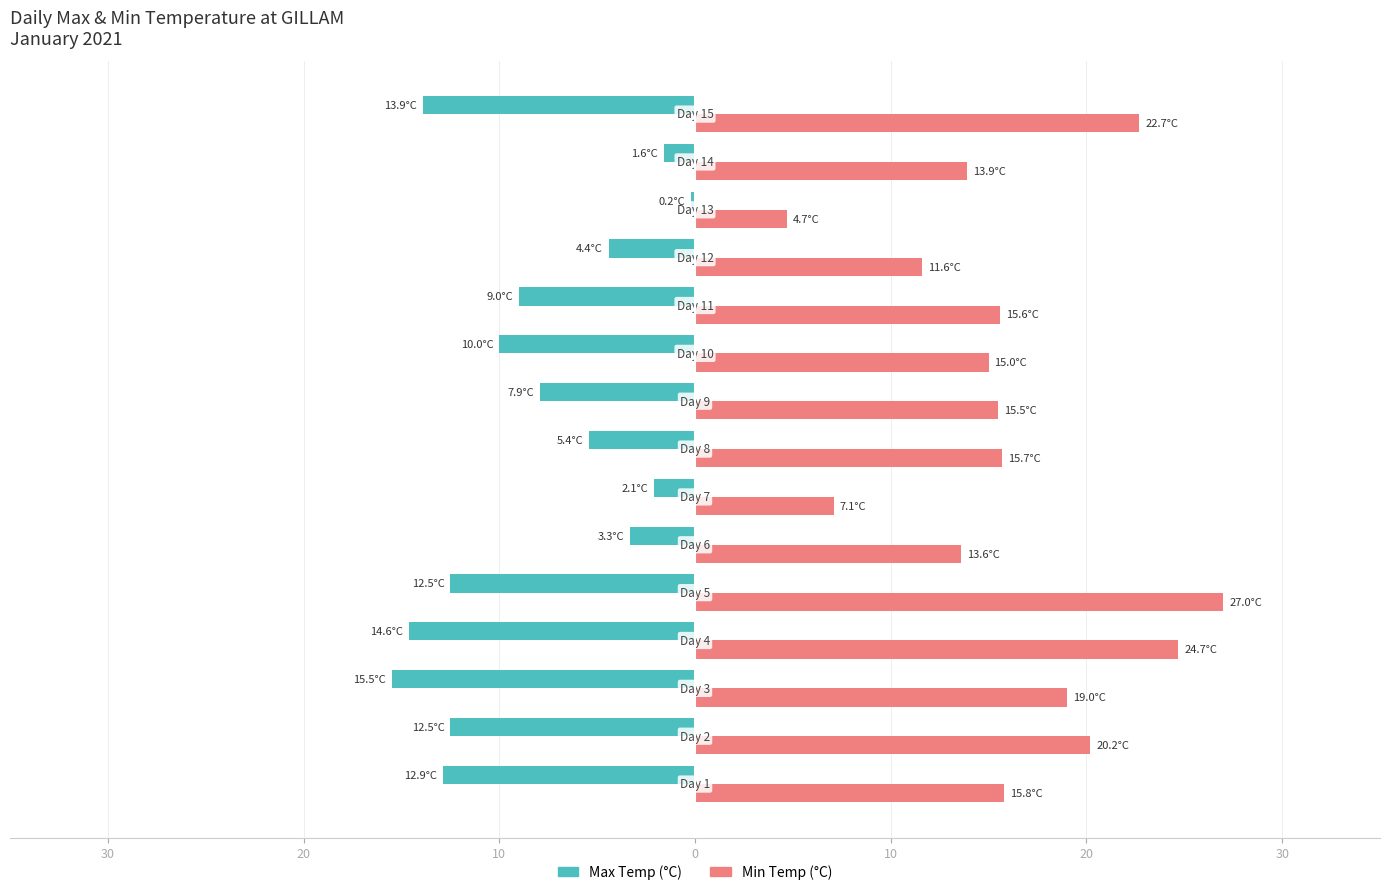

What are all the series names shown in the legend?

Max Temp (°C), Min Temp (°C)